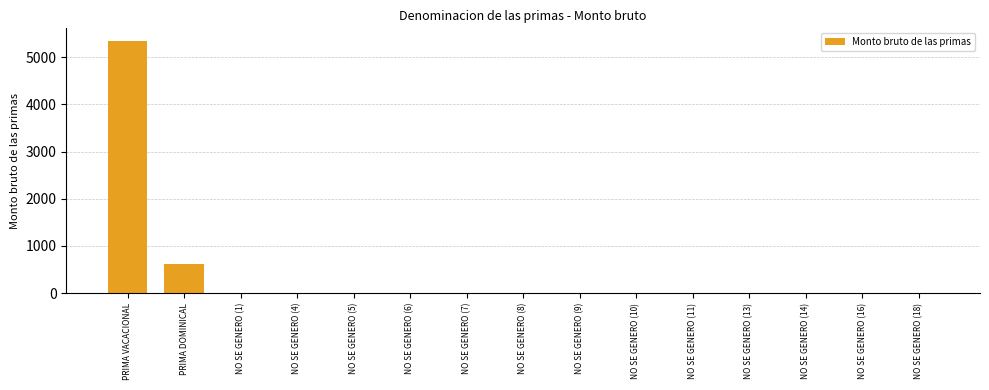

Between NO SE GENERO (5) and PRIMA DOMINICAL, which is larger?

PRIMA DOMINICAL